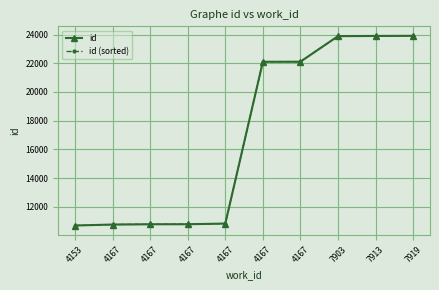

At which label does id (sorted) reach its peak?

7919